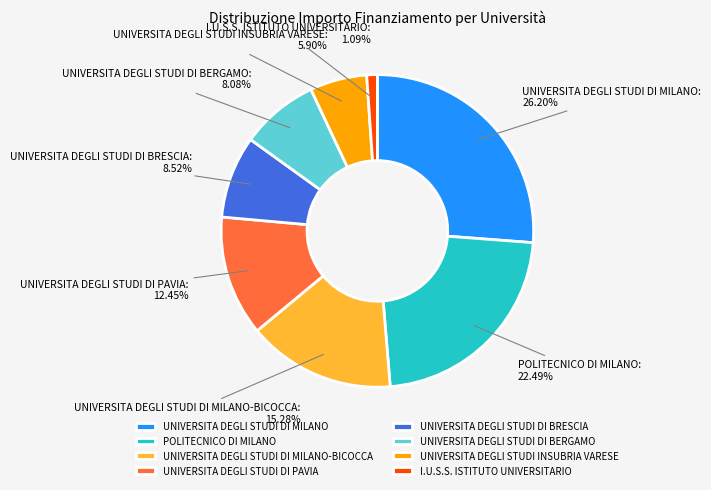

What is the ratio of the value at UNIVERSITA DEGLI STUDI DI BRESCIA to the value at UNIVERSITA DEGLI STUDI INSUBRIA VARESE?

1.4